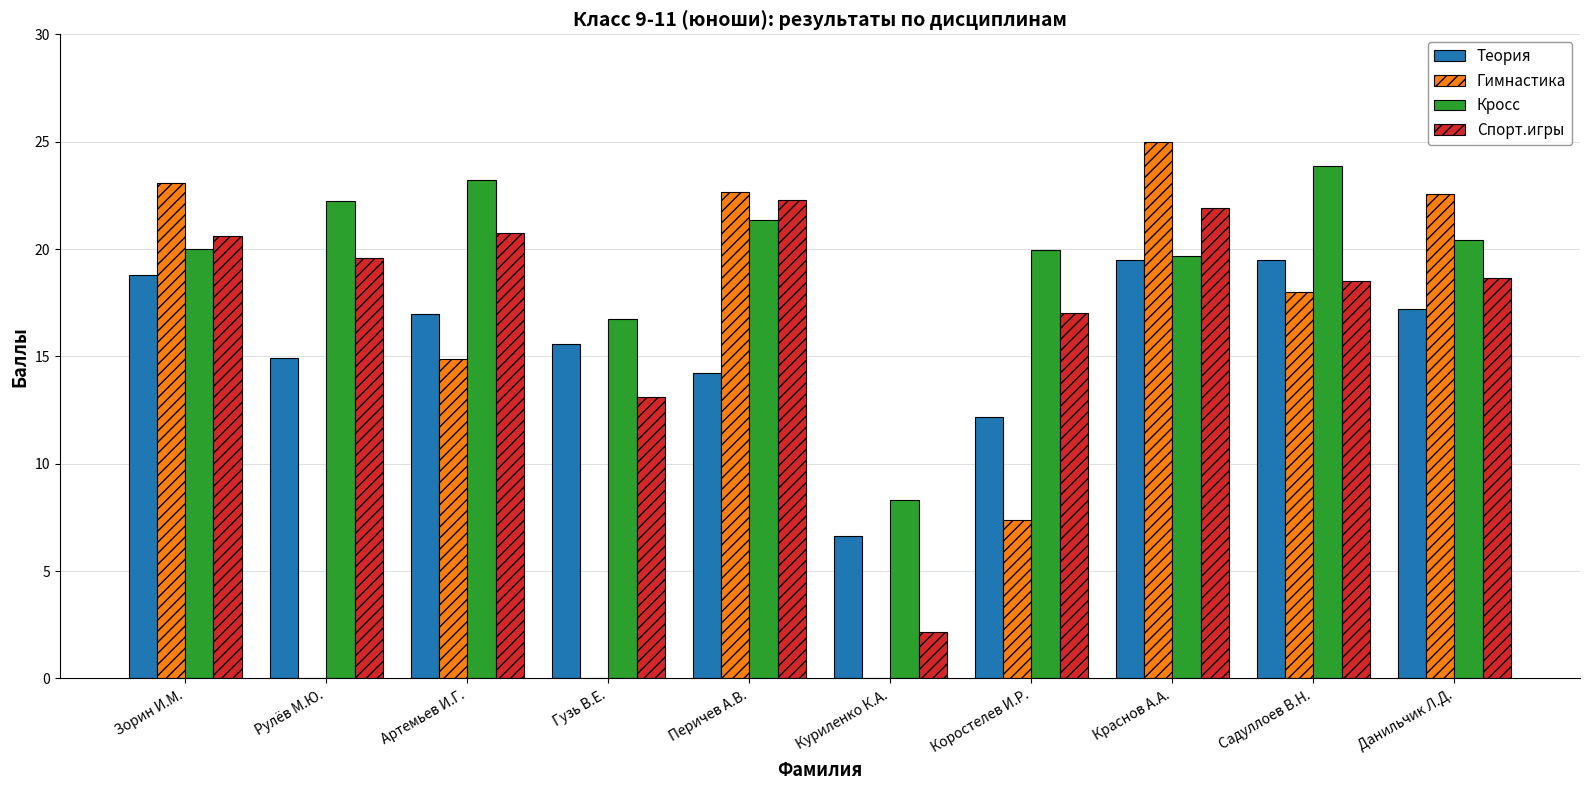

What is the sum of all Спорт.игры values?

174.6